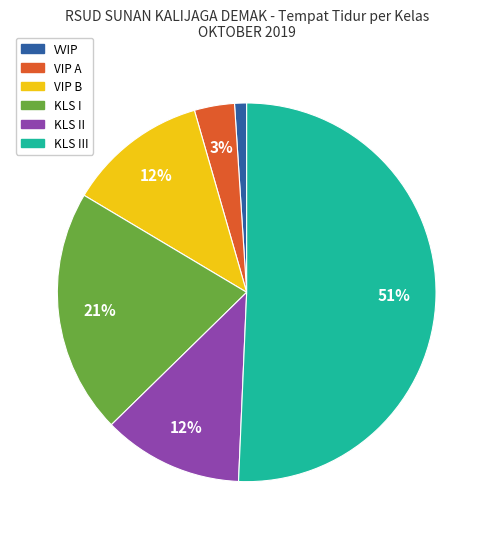

To the nearest percent, what percentage of the pie is KLS III?

51%